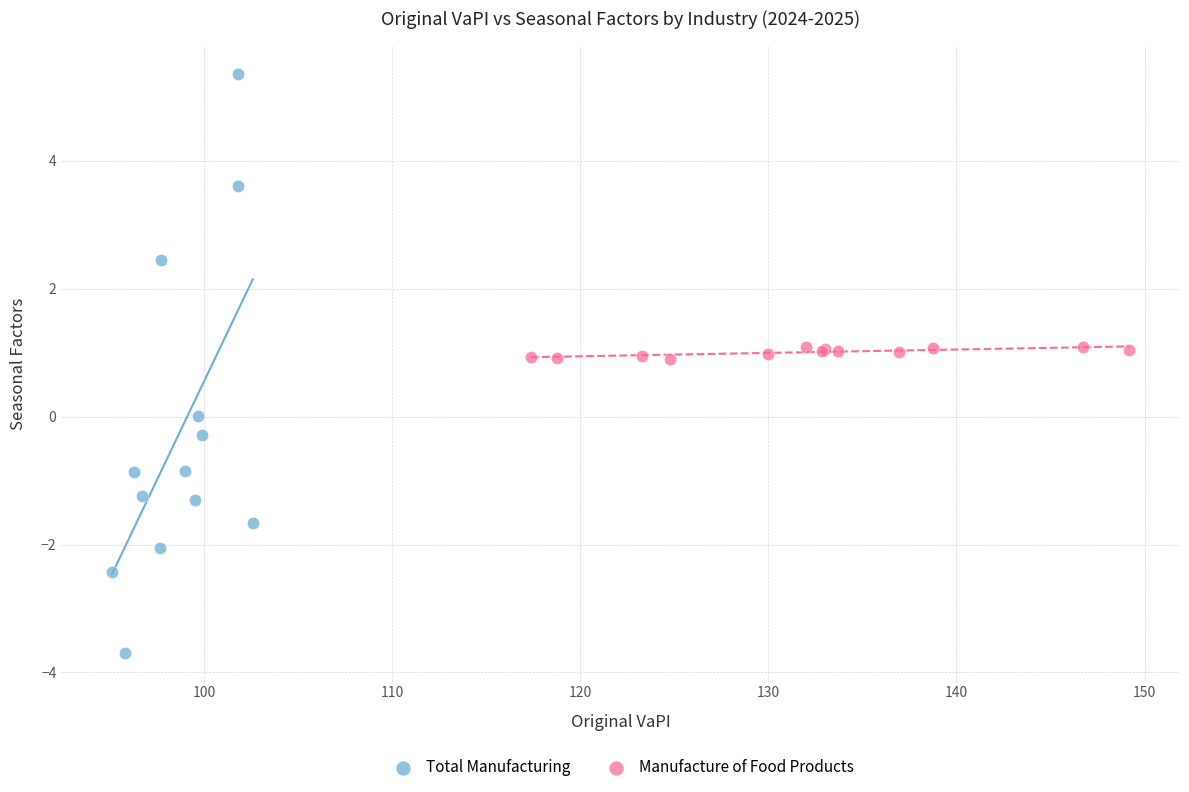

Which series contains the lowest Y value?

Total Manufacturing